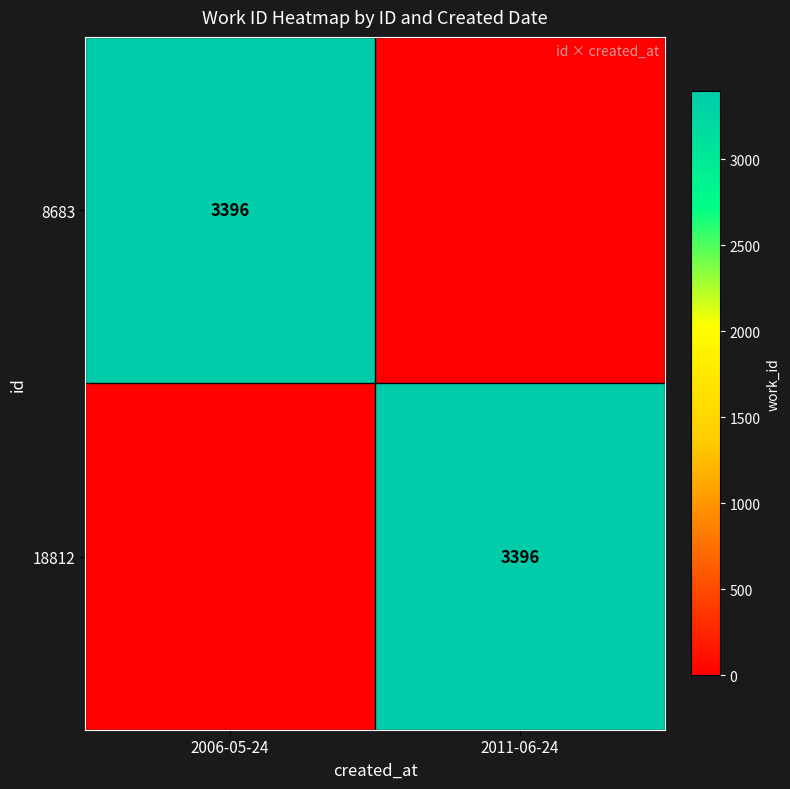

True or false: 8683 has a value of 5674 at 2006-05-24.

False